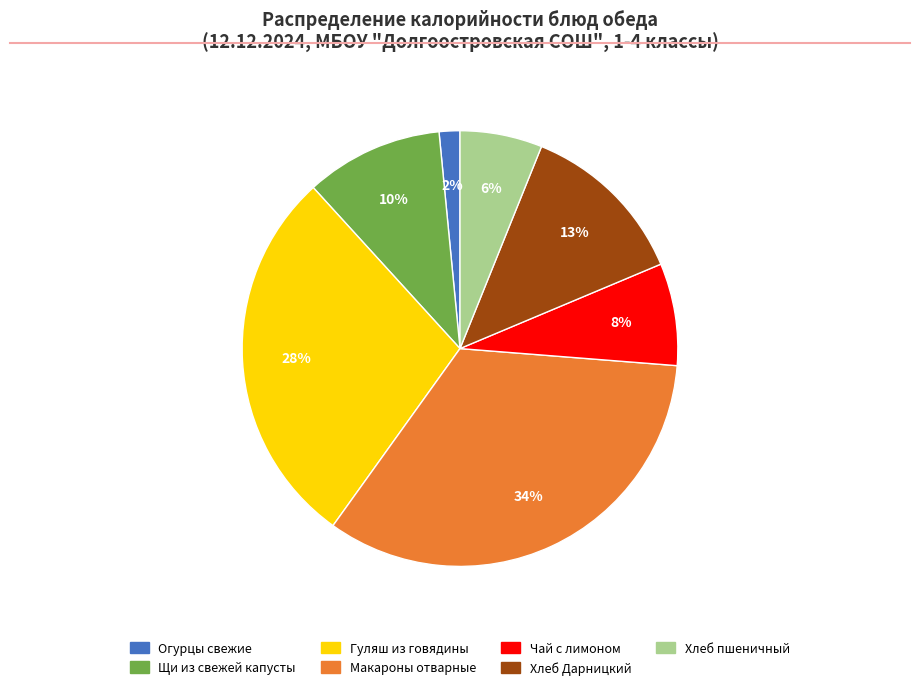

Is it true that Хлеб пшеничный is 6% of the pie?

True